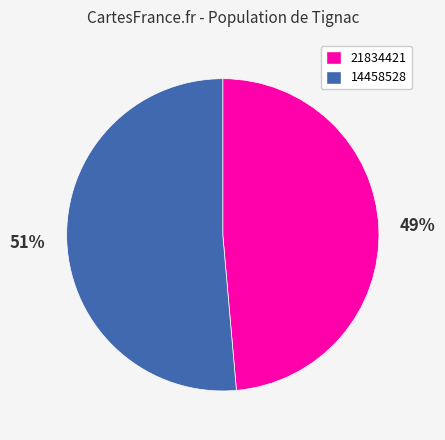

Which has a higher value, 21834421 or 14458528?

14458528